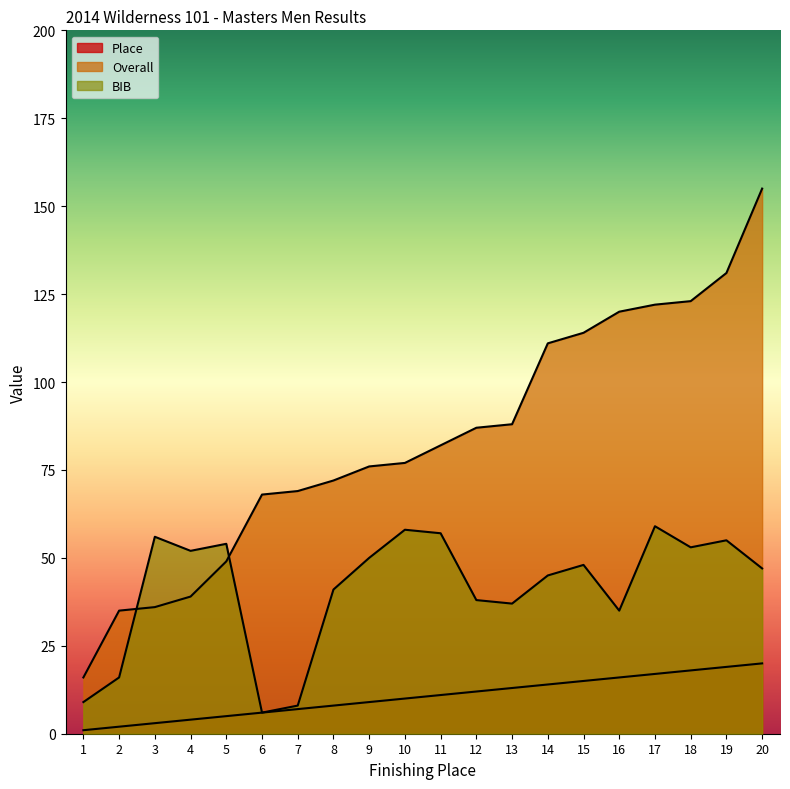

Where does the Overall series first go above 82?

12